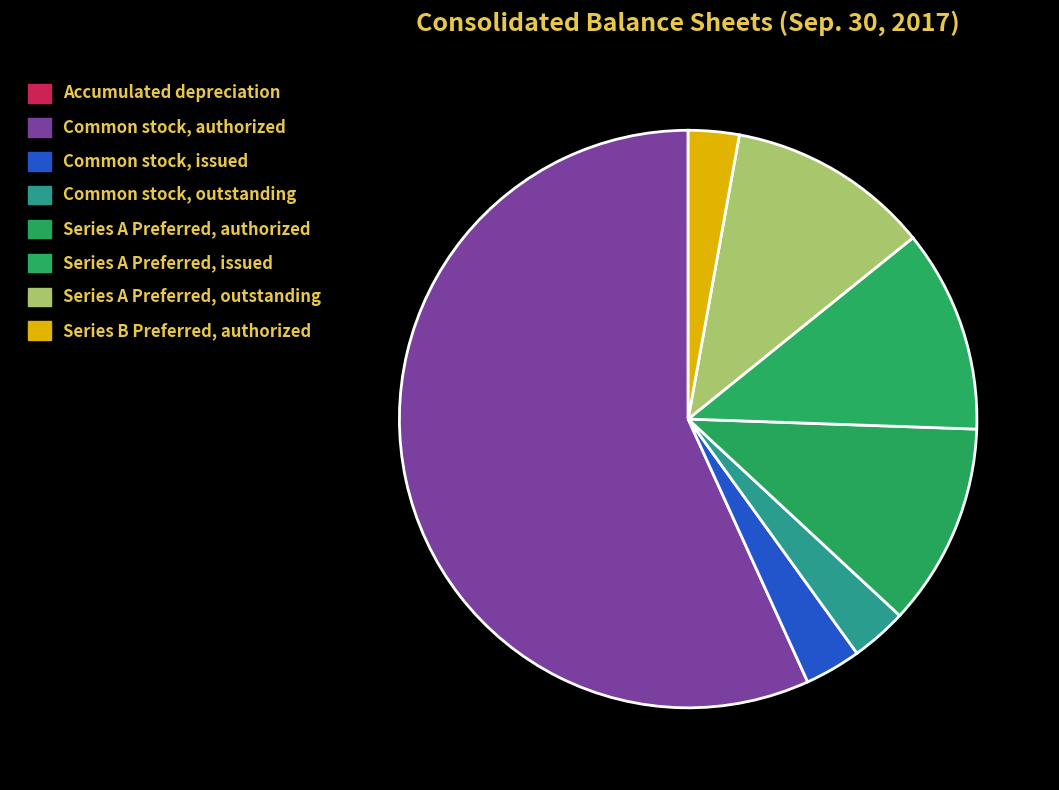

True or false: Common stock, issued accounts for 1% of the total.

False